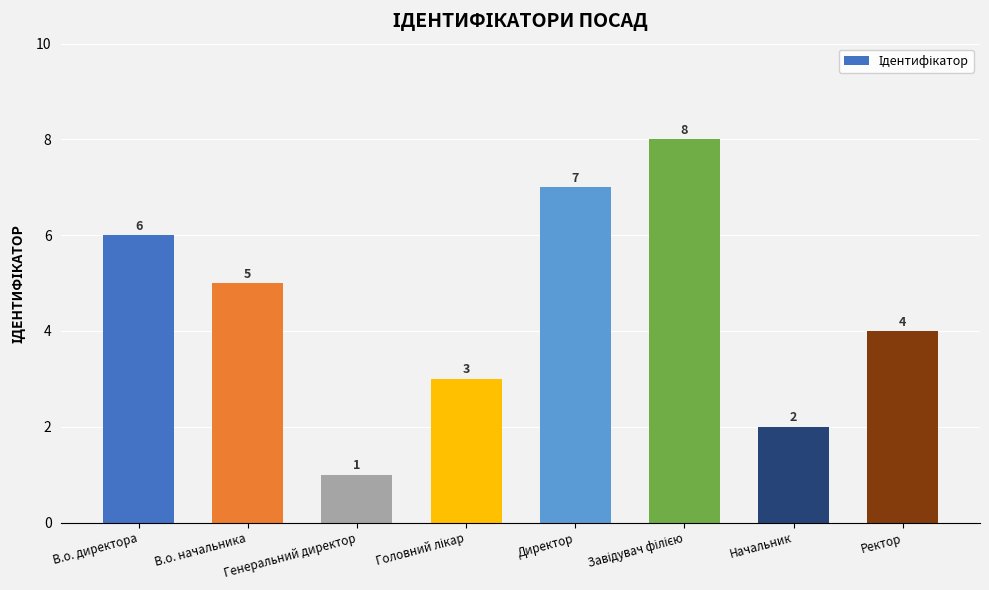

The chart shows a value of 7 at В.о. начальника. True or false?

False